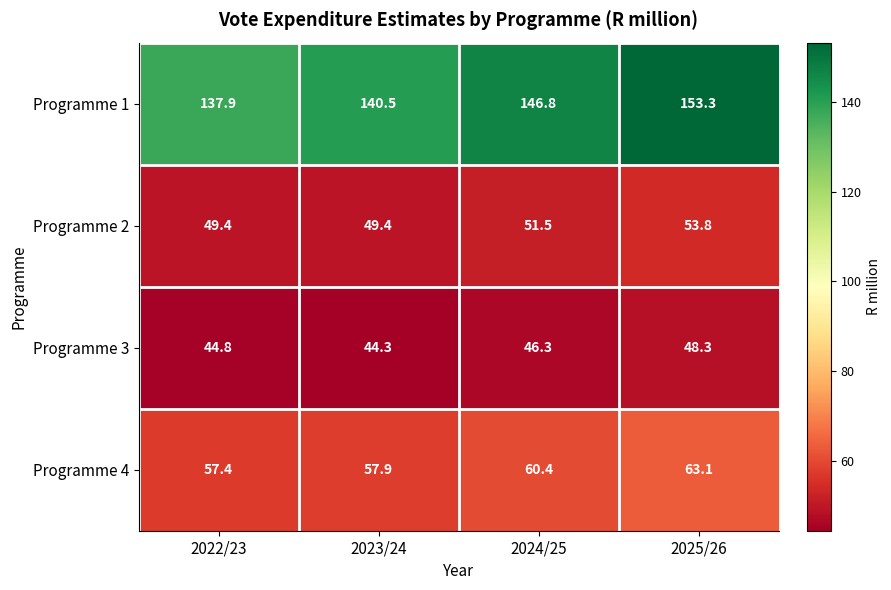

Rank the series at 2024/25 from highest to lowest value.

Programme 1, Programme 4, Programme 2, Programme 3